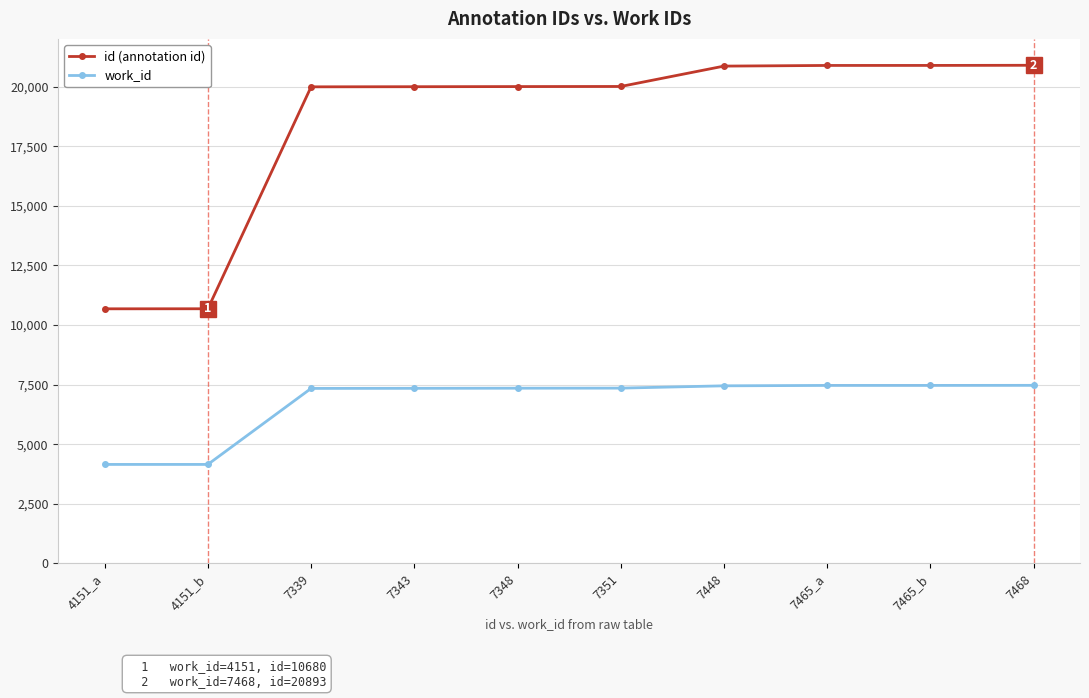

At how many categories does at least one series exceed 17875?

8